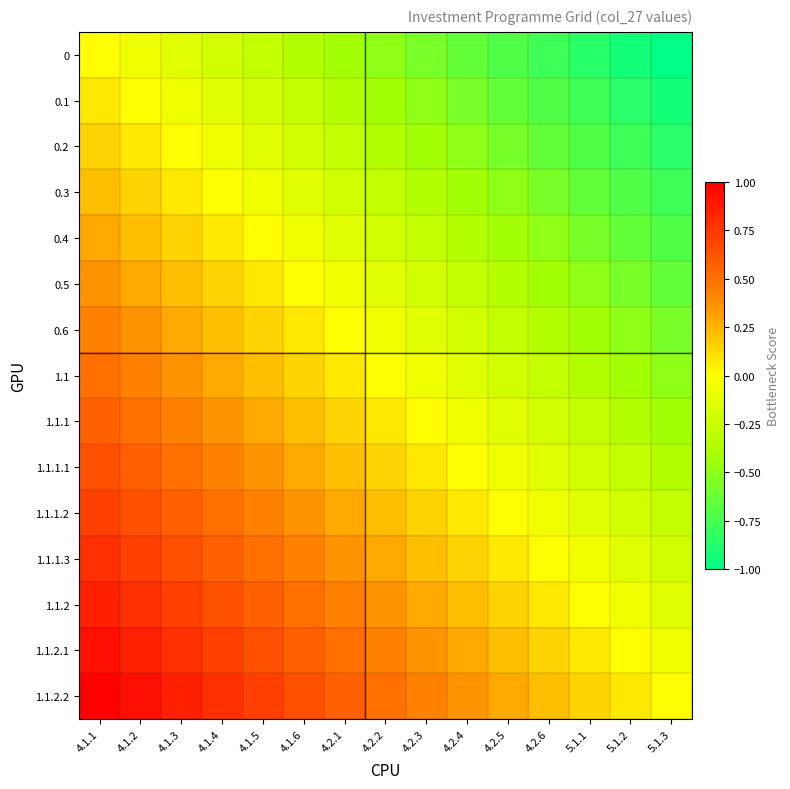

At 5.1.2, list the series in order from largest to smallest.

1.1.2.2, 1.1.2.1, 1.1.2, 1.1.1.3, 1.1.1.2, 1.1.1.1, 1.1.1, 1.1, 0.6, 0.5, 0.4, 0.3, 0.2, 0.1, 0